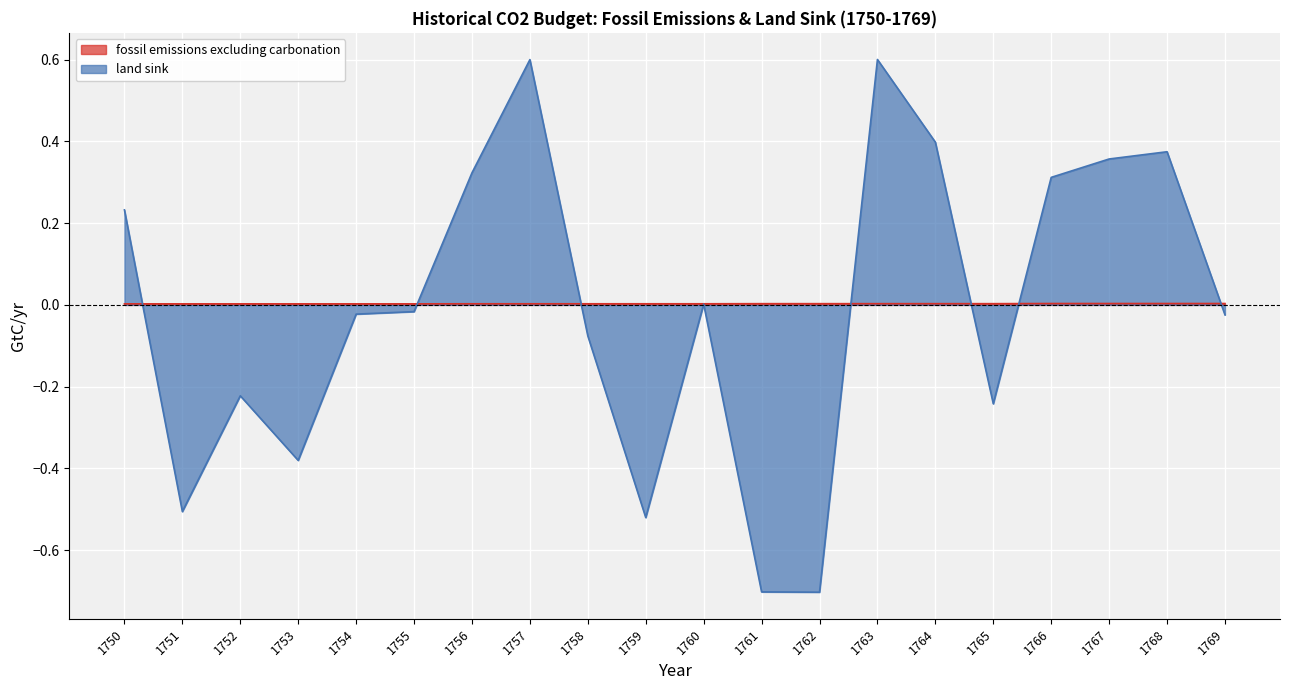

True or false: land sink has more than 0 interior local peaks.

True